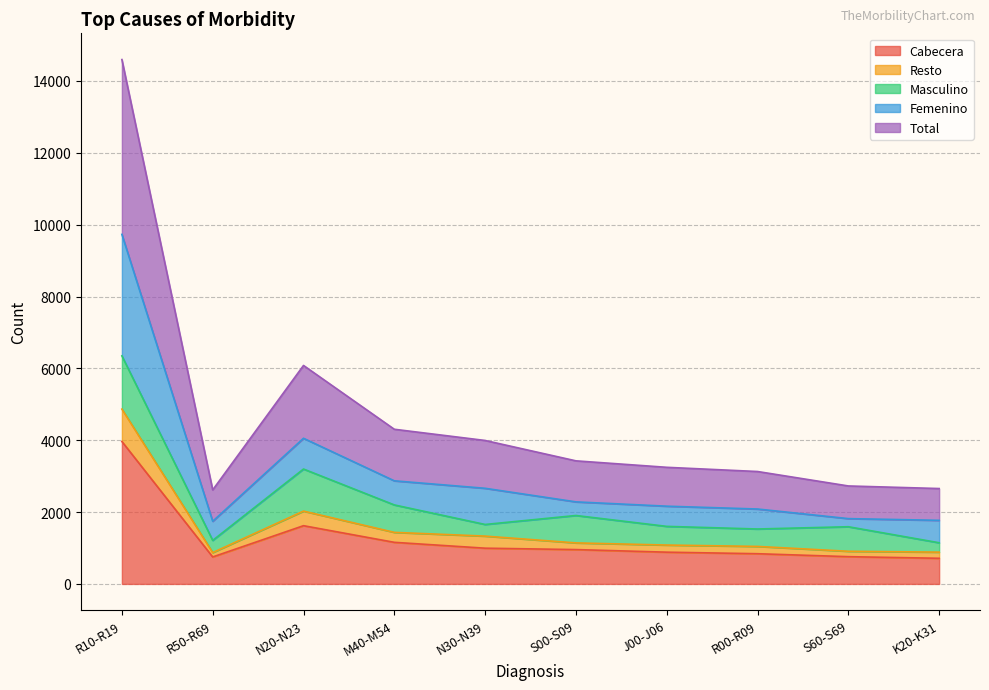

The value of Cabecera at R50-R69 is 751. True or false?

True